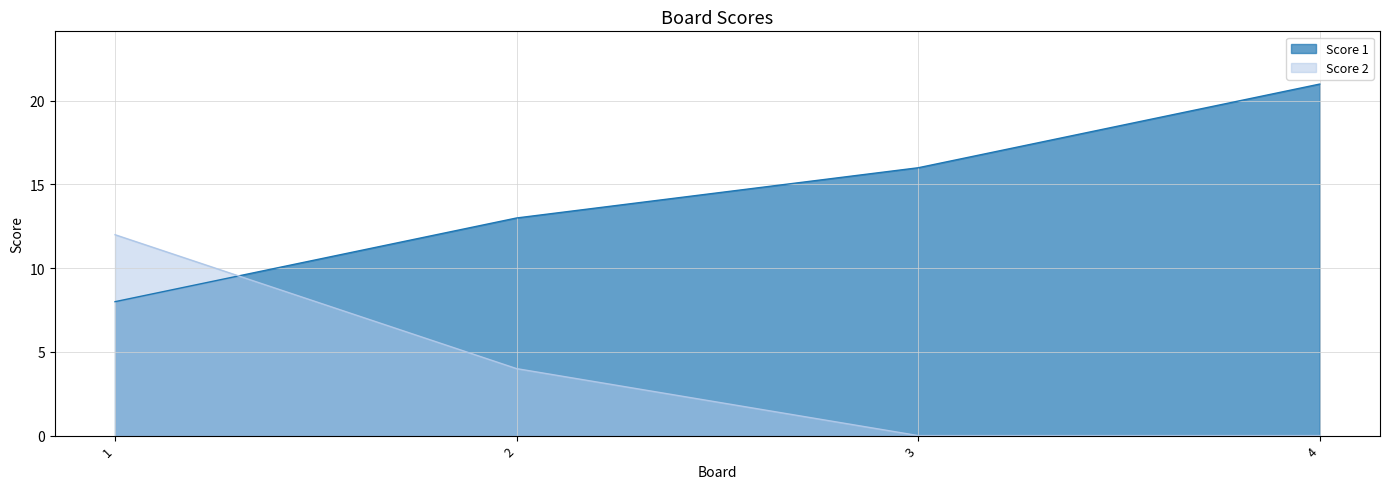

Reading right to left, what are all the values shown in this chart?

Score 1: 4=21	3=16	2=13	1=8
Score 2: 4=0	3=0	2=4	1=12